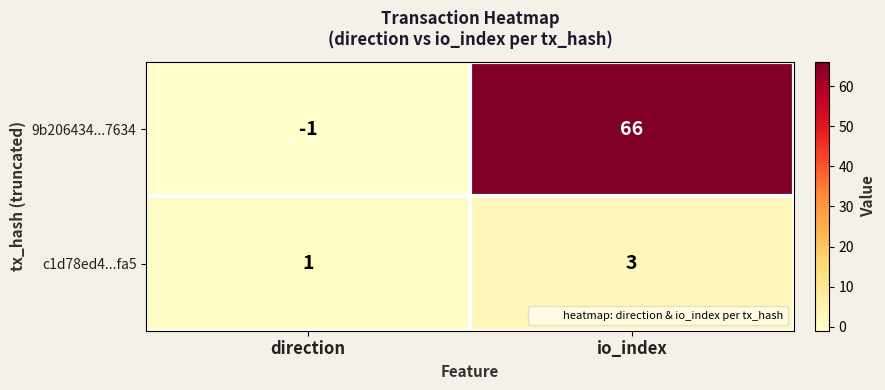

How many values in 9b206434...7634 are above zero?

1